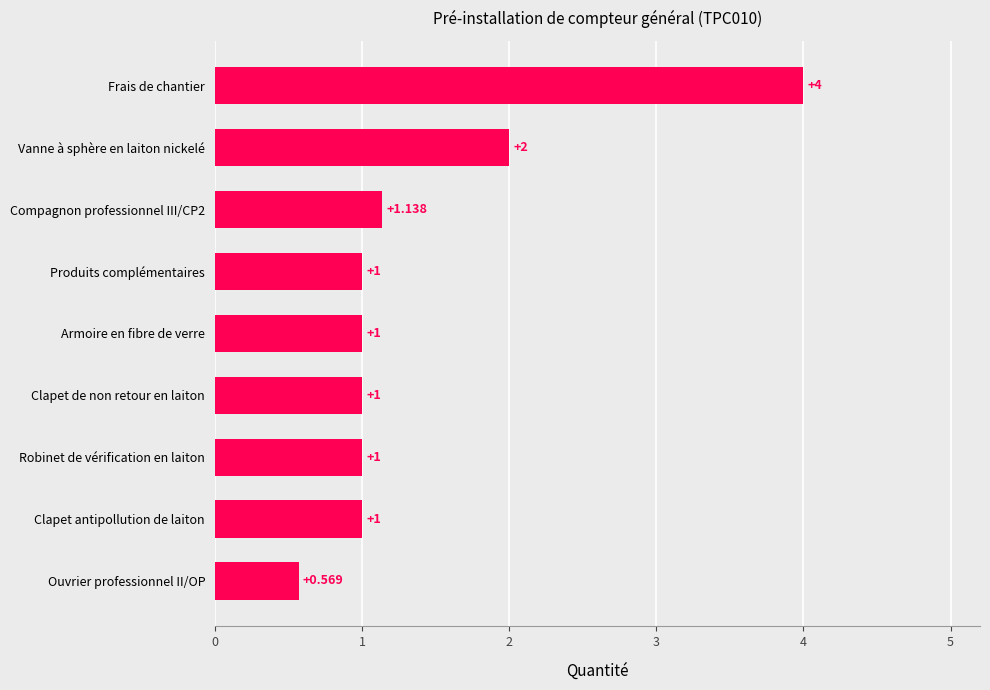

At which category does the chart reach its peak across all series?

Frais de chantier